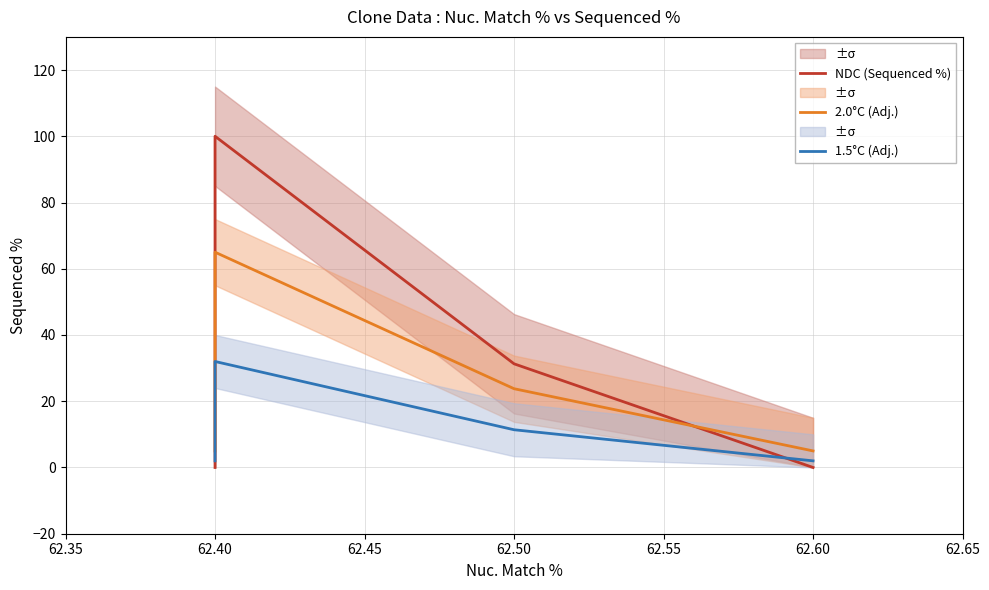

How many lines are shown in the chart?

3